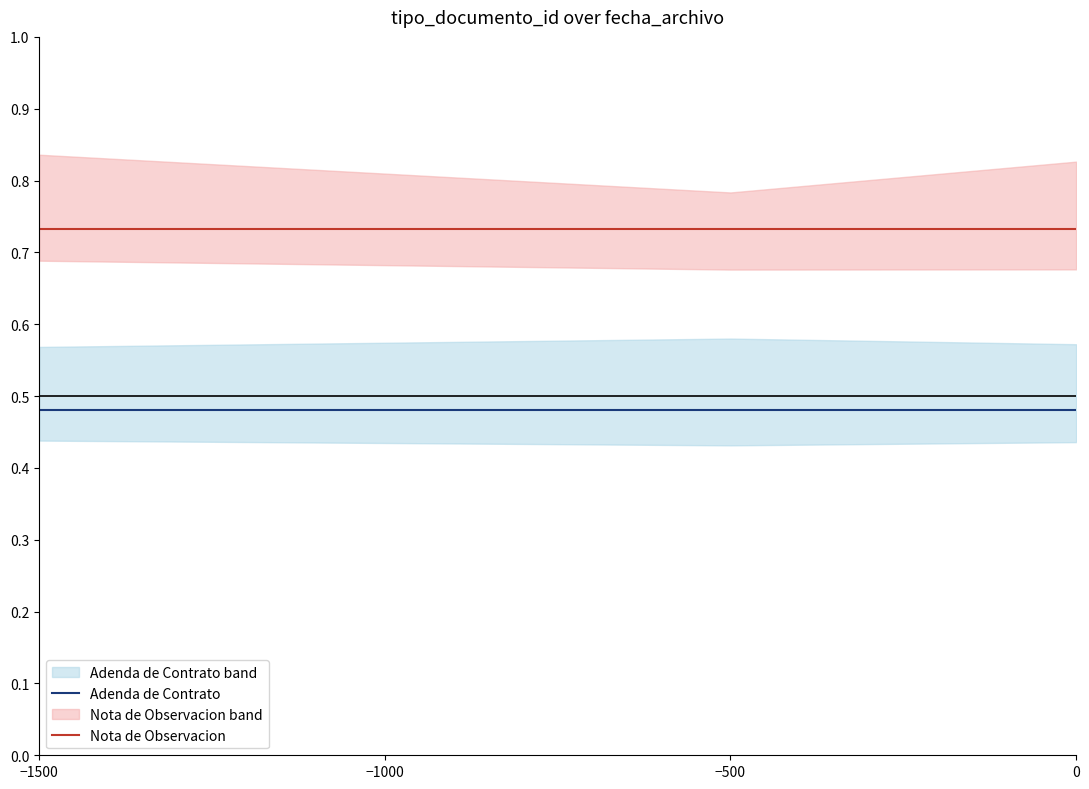

What value does the Nota de Observacion series have at −1000?

0.7